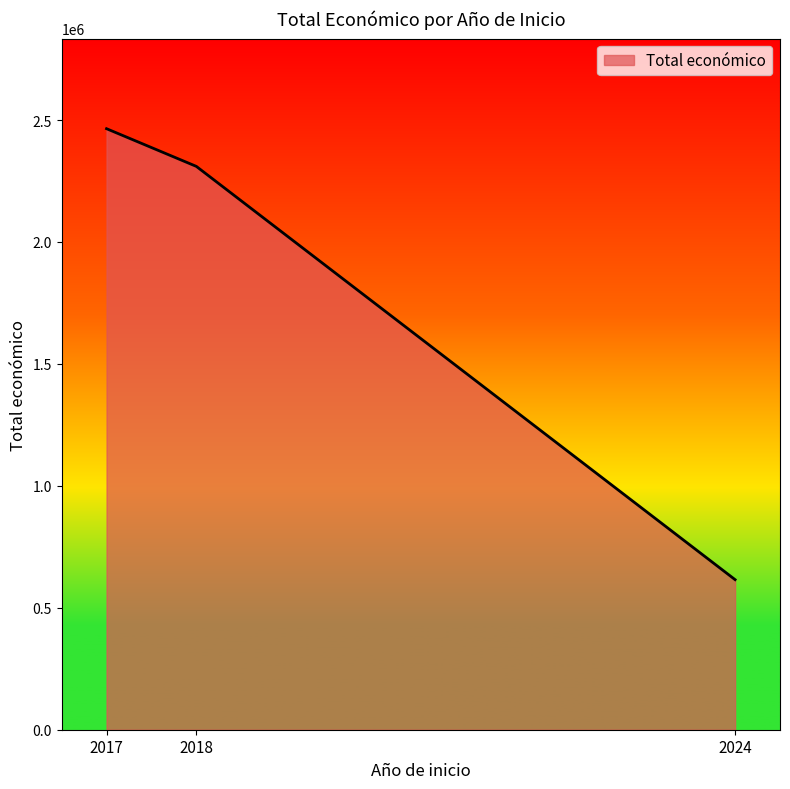

List the labels in order of value, largest first.

2017, 2018, 2024